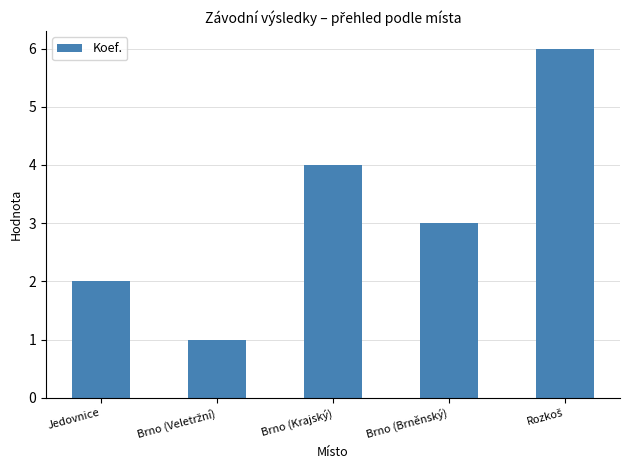

What is the maximum value shown in the chart?

6